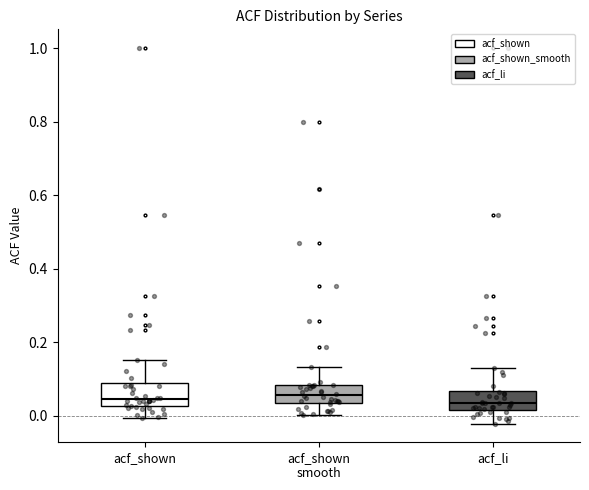

Where does the median line of the box for acf_li sit on the y-axis? The values are not printed on the chart, so give them approximately, as read against the axis.

0.04